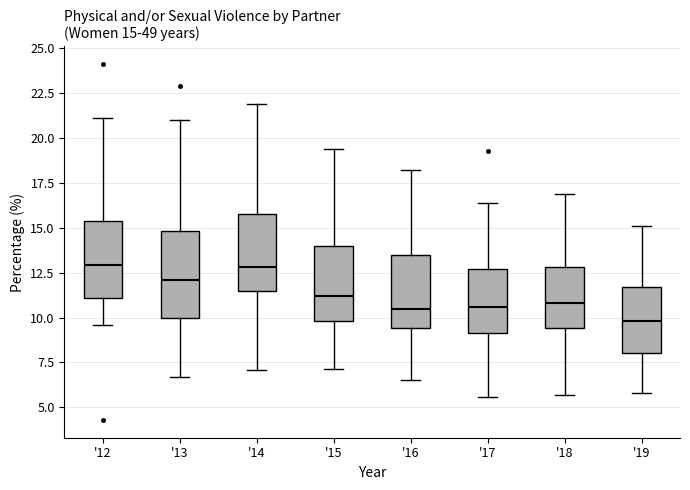

Which box is the tallest, from its lower edge to its upper edge?

'13